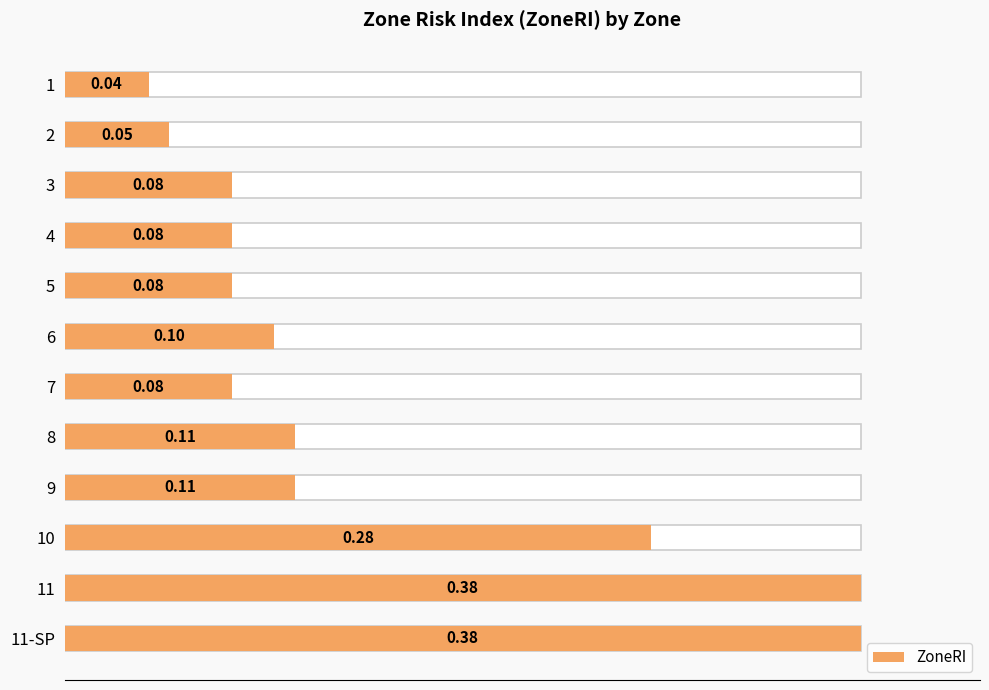

What is the change in value from 6 to 11-SP?

+0.3